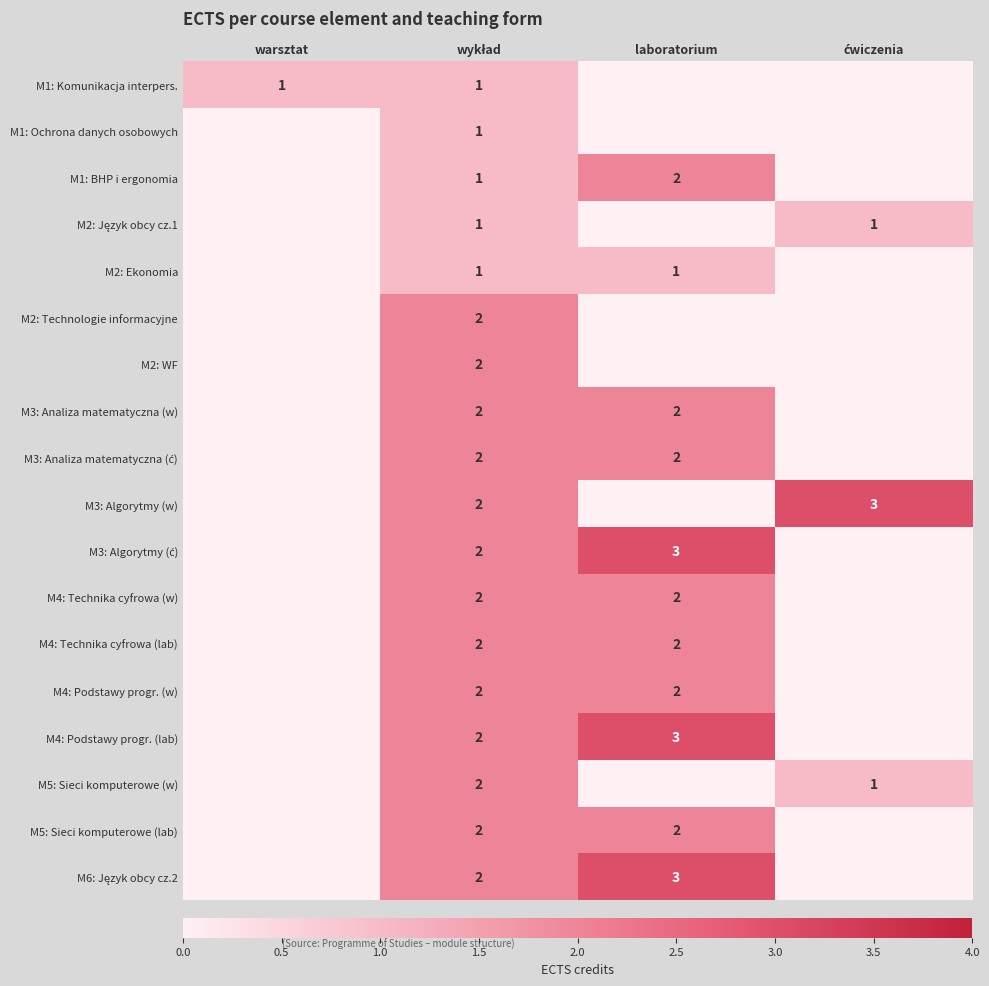

How many values in M2: Język obcy cz.1 are above zero?

2